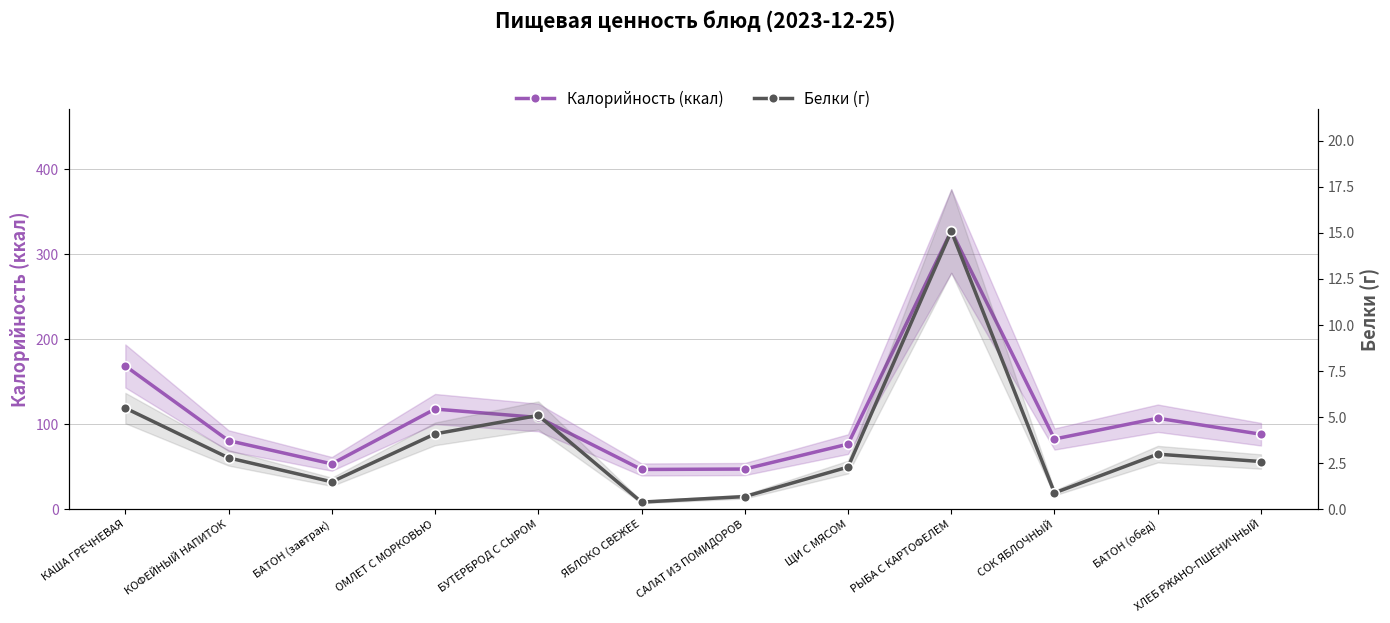

At which label does Белки (г) reach its minimum?

ЯБЛОКО СВЕЖЕЕ